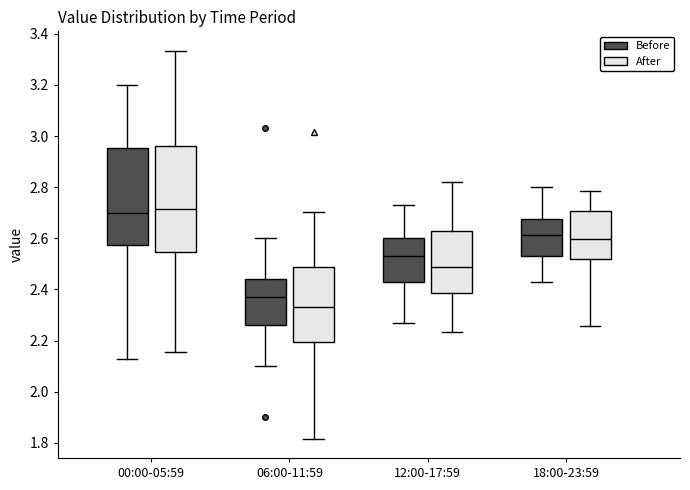

Where does the lower whisker of the box for 06:00-11:59 (After) end on the y-axis? The values are not printed on the chart, so give them approximately, as read against the axis.

1.82